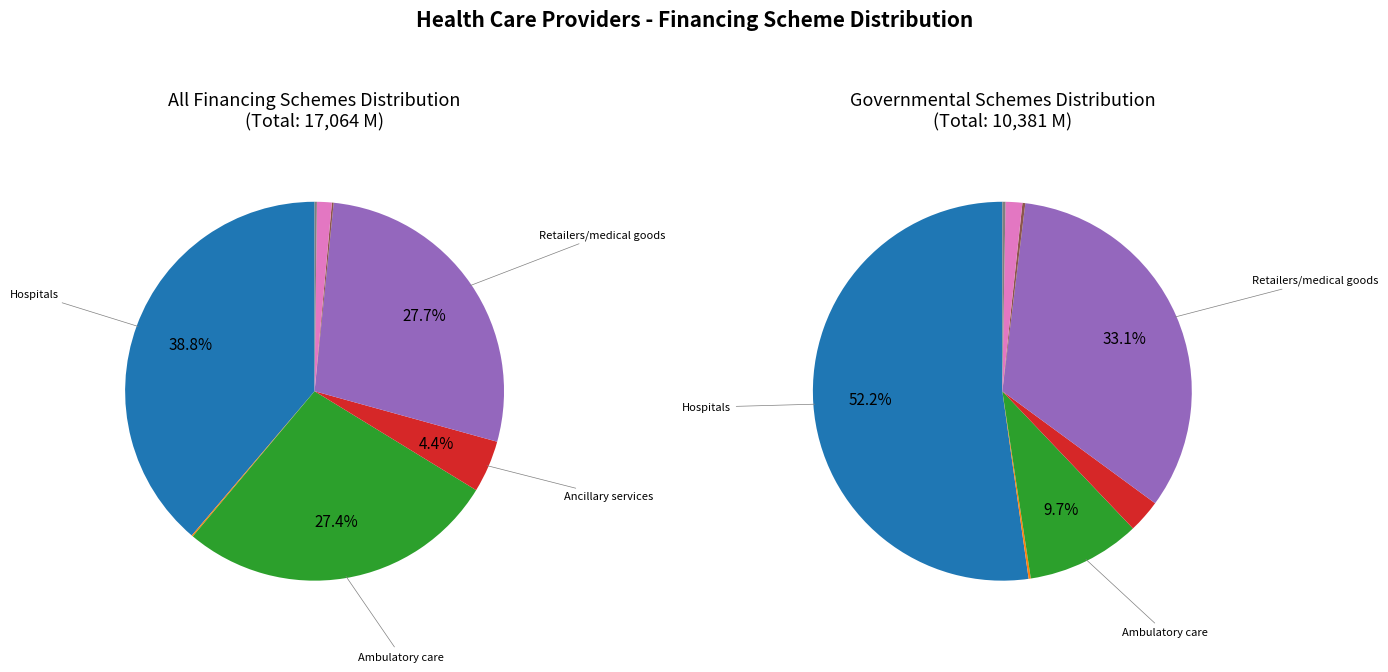

To the nearest percent, what is the difference between the Residential long-term care facilities and Providers of ambulatory health care slice percentages?

27%